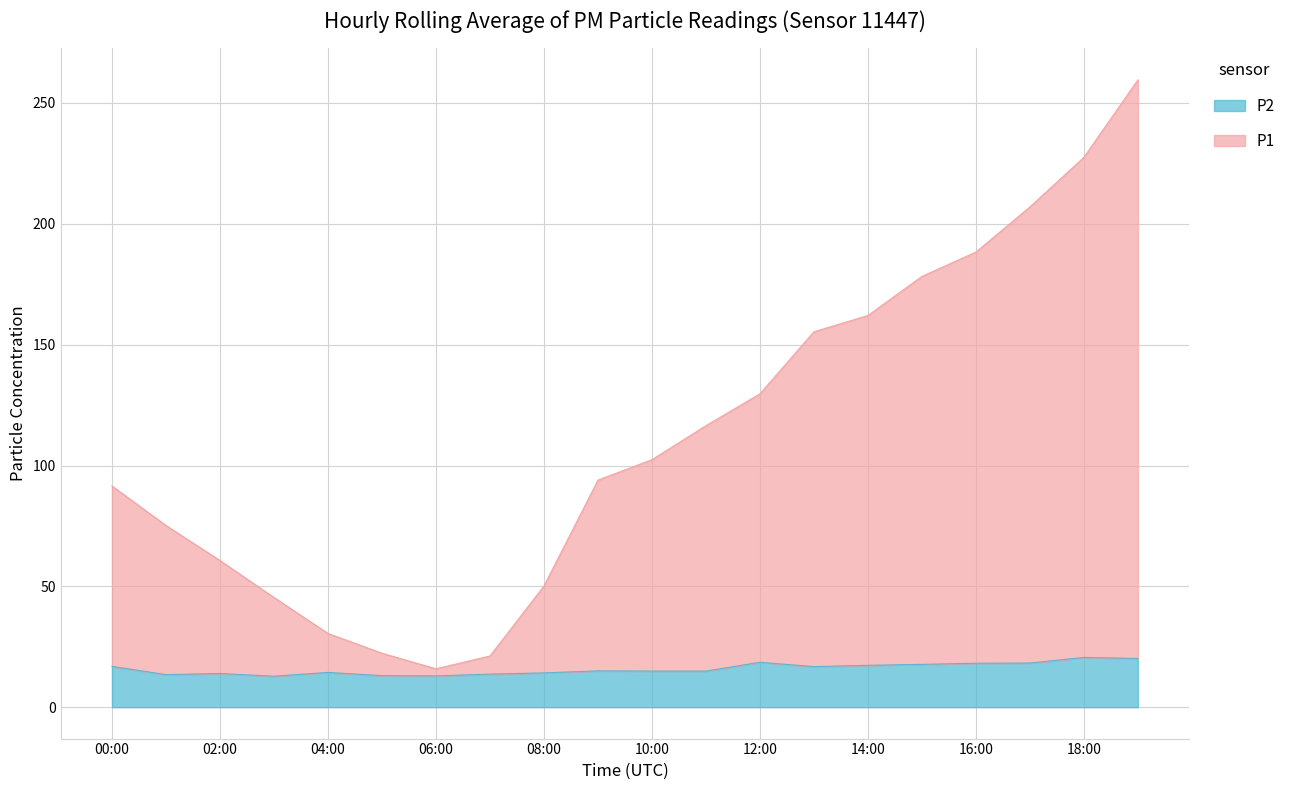

Count the number of categories in the chart.

20